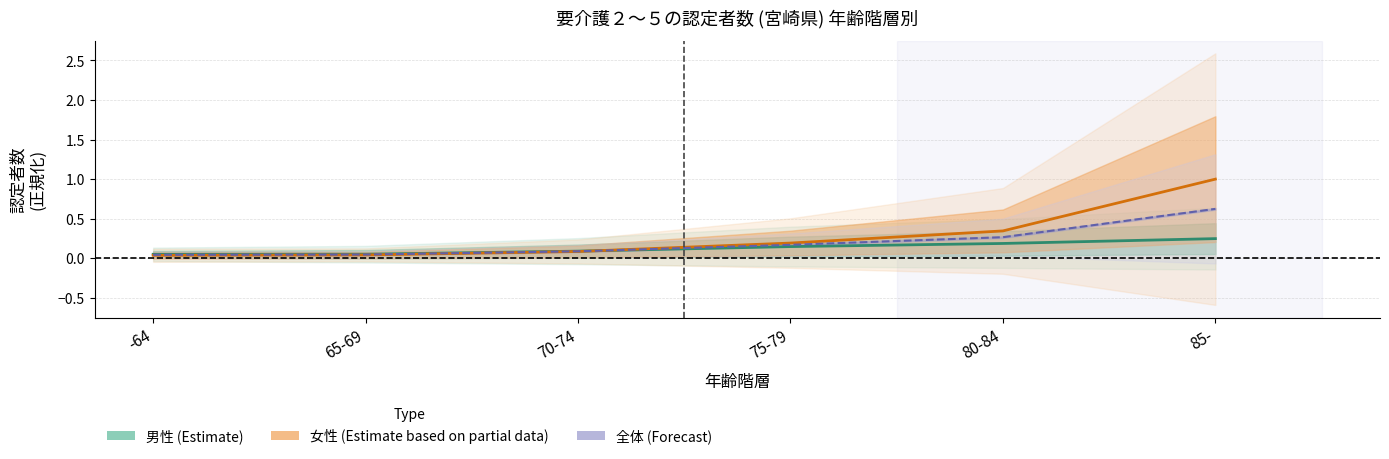

Is the value of 女性 (Estimate based on partial data) at -64 greater than the value of 全体平均 (Forecast) at 75-79?

No